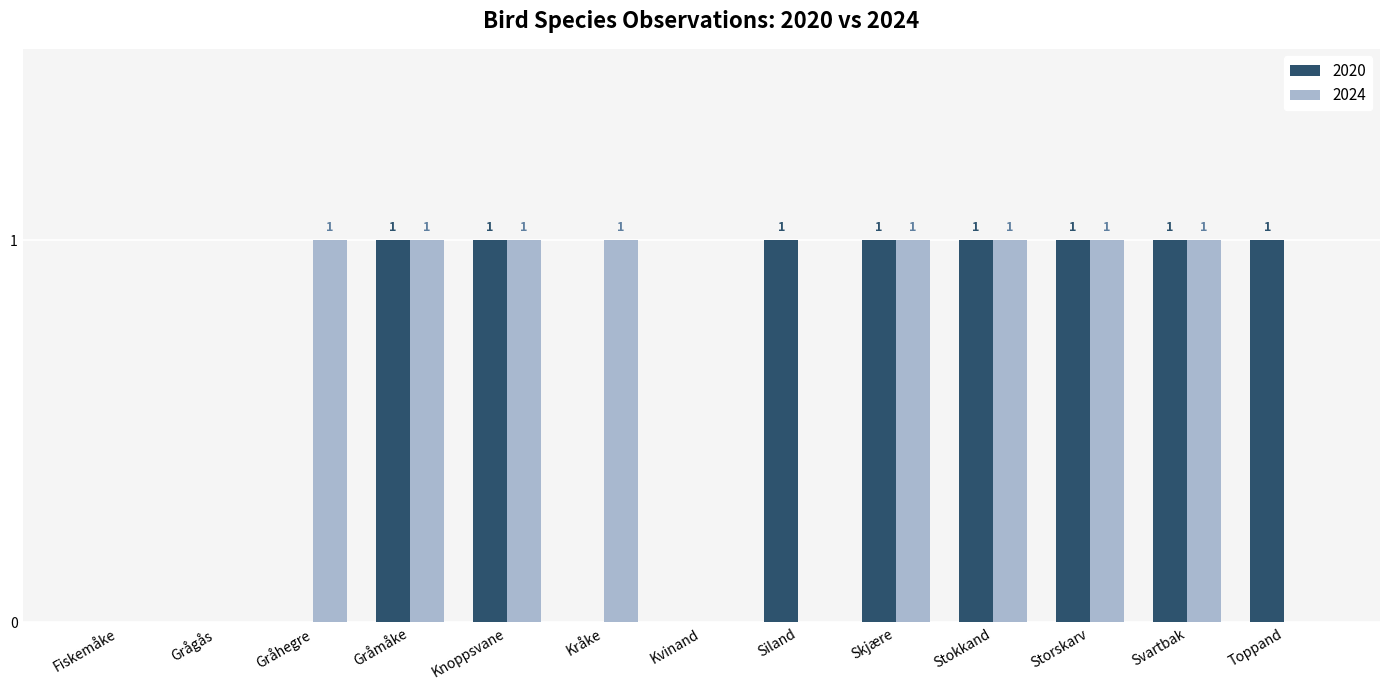

Is the value of 2024 at Knoppsvane greater than the value of 2020 at Grågås?

Yes